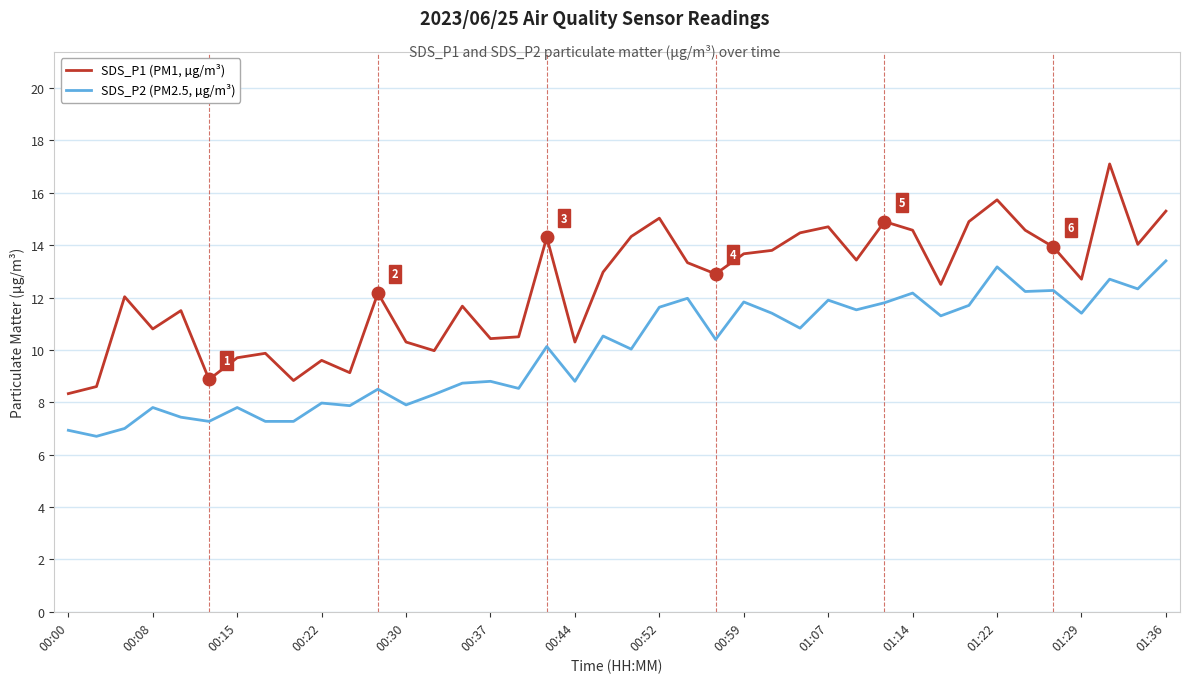

What is the average value of the SDS_P1 (PM1, µg/m³) series?

12.4